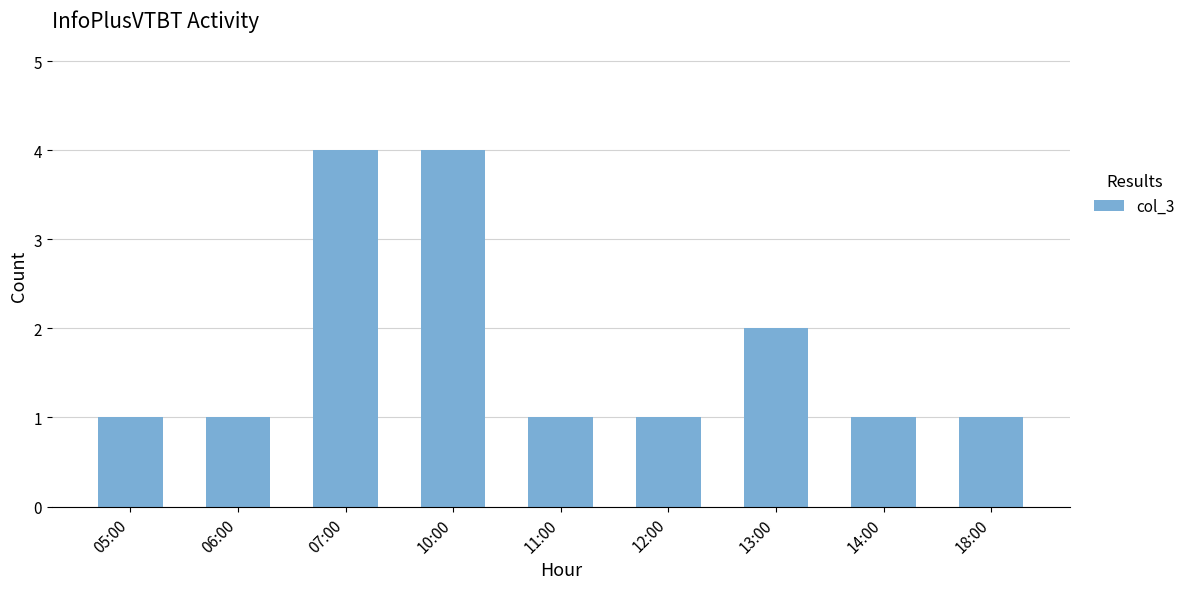

What position from the right is 14:00?

2